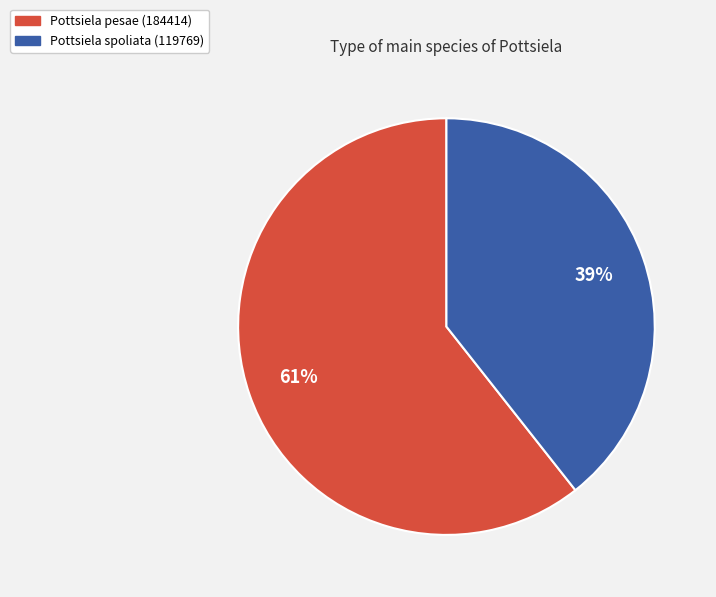

Approximately how many times larger is the value at Pottsiela spoliata (119769) compared to Pottsiela pesae (184414)?

0.6